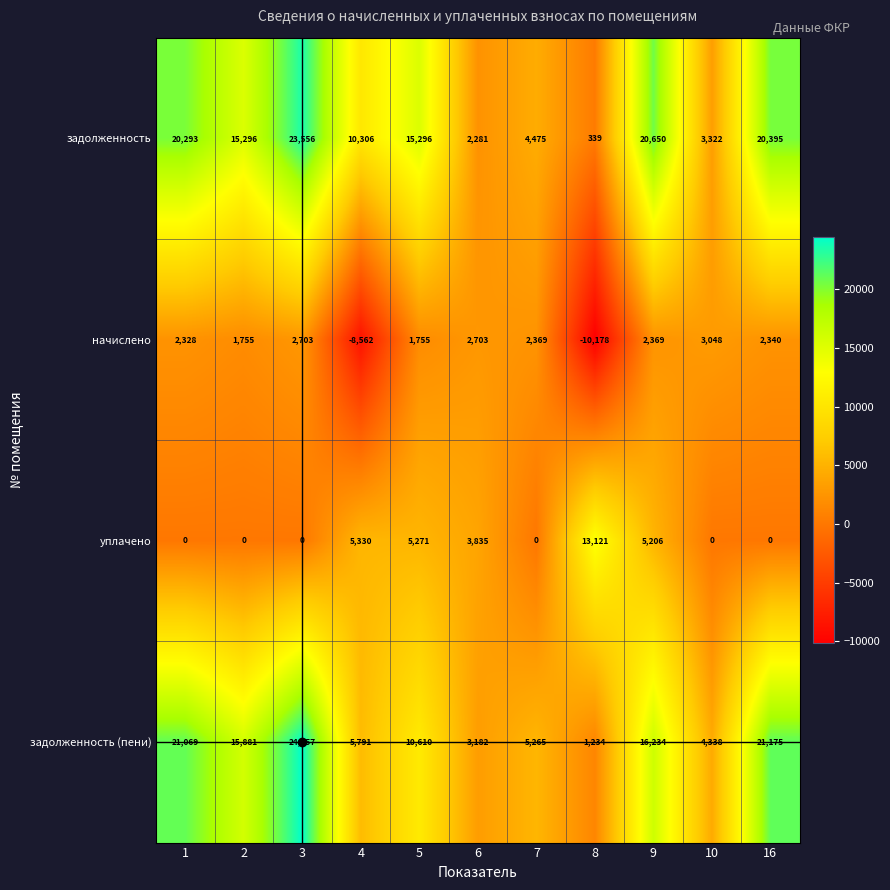

What is the maximum value for задолженность?

23556